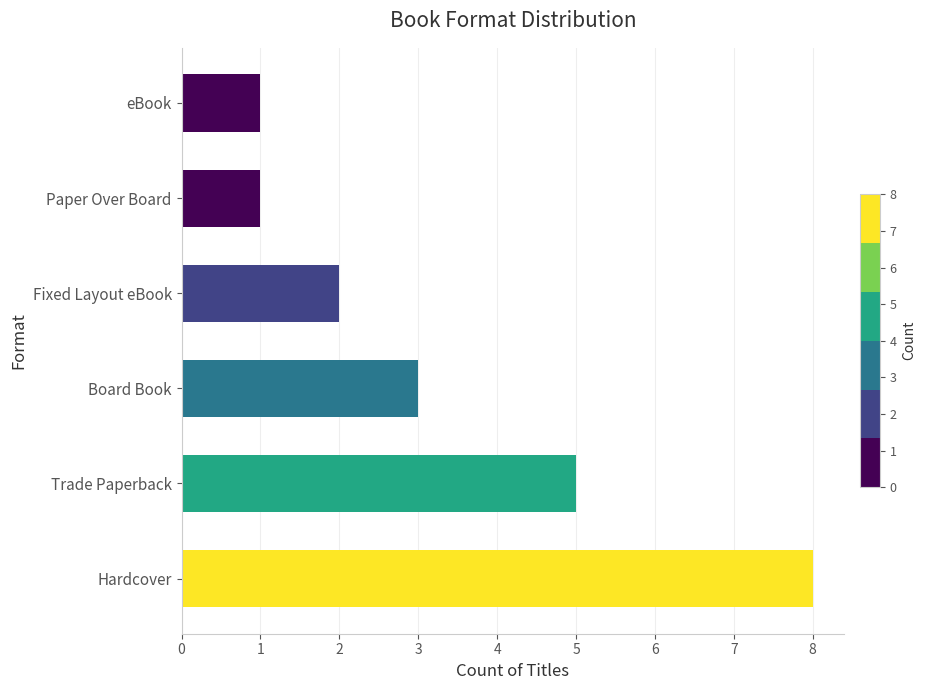

Count the number of data series in this chart.

1